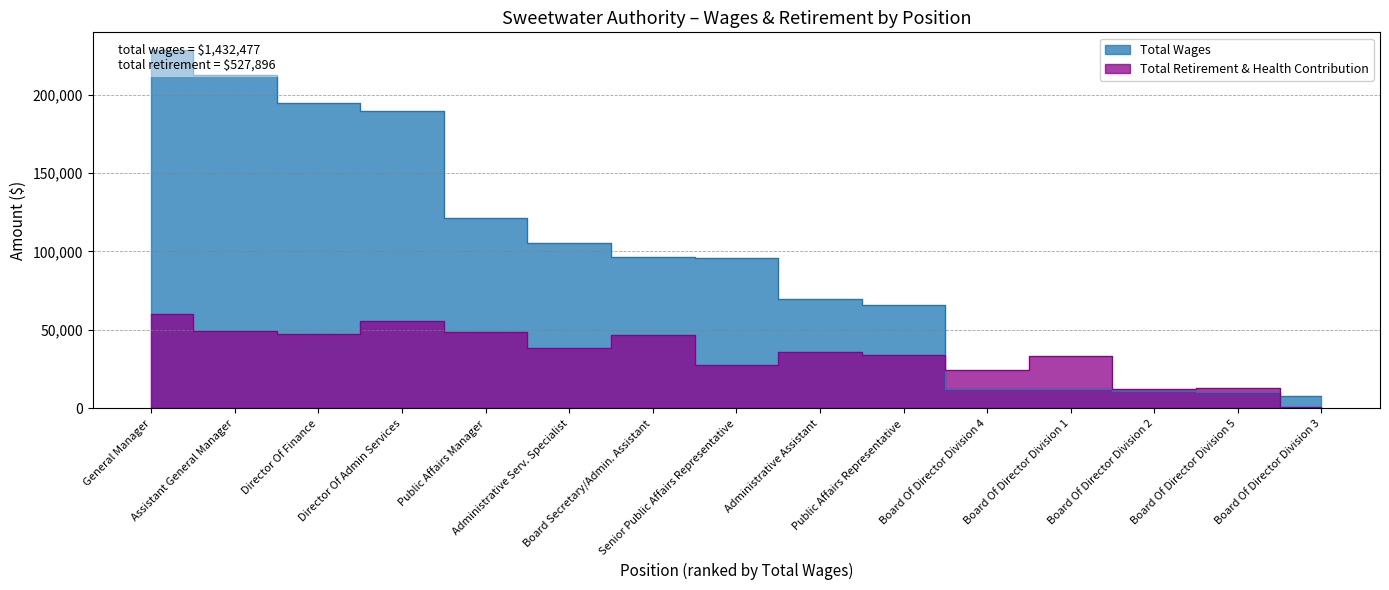

How many interior local peaks does the Total Retirement & Health Contribution series have?

5